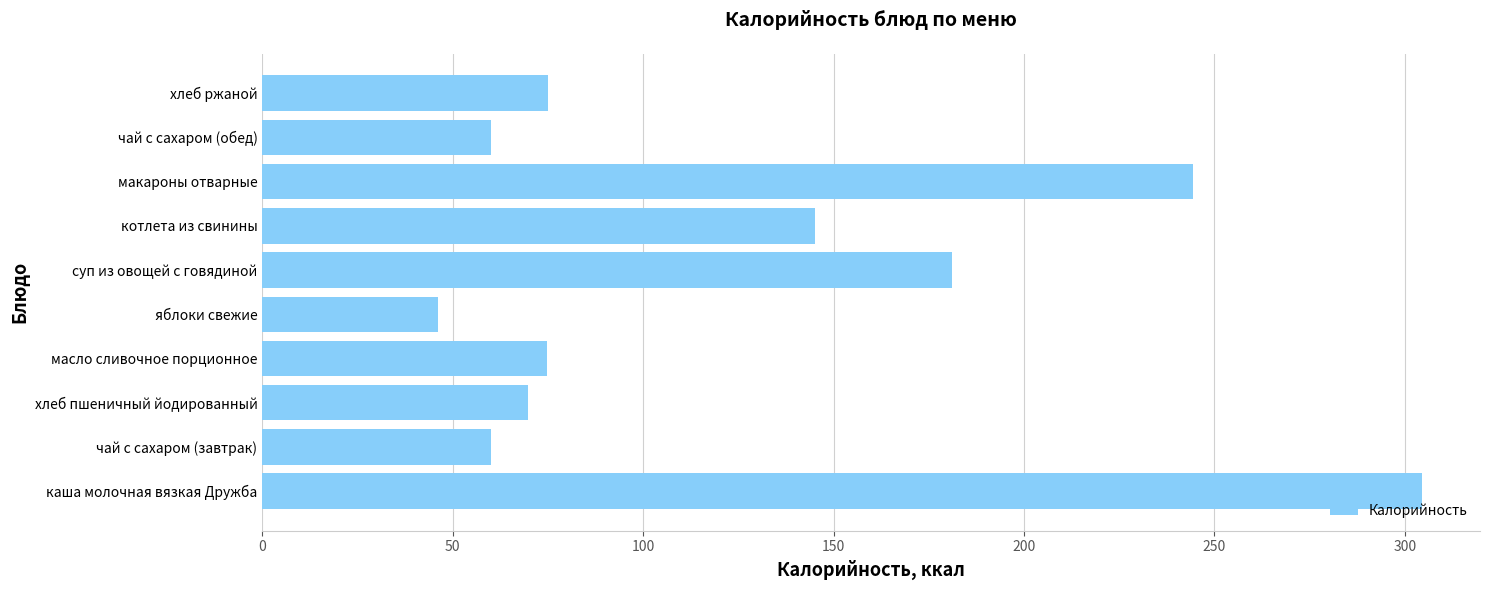

What value does the data have at котлета из свинины?

145.0